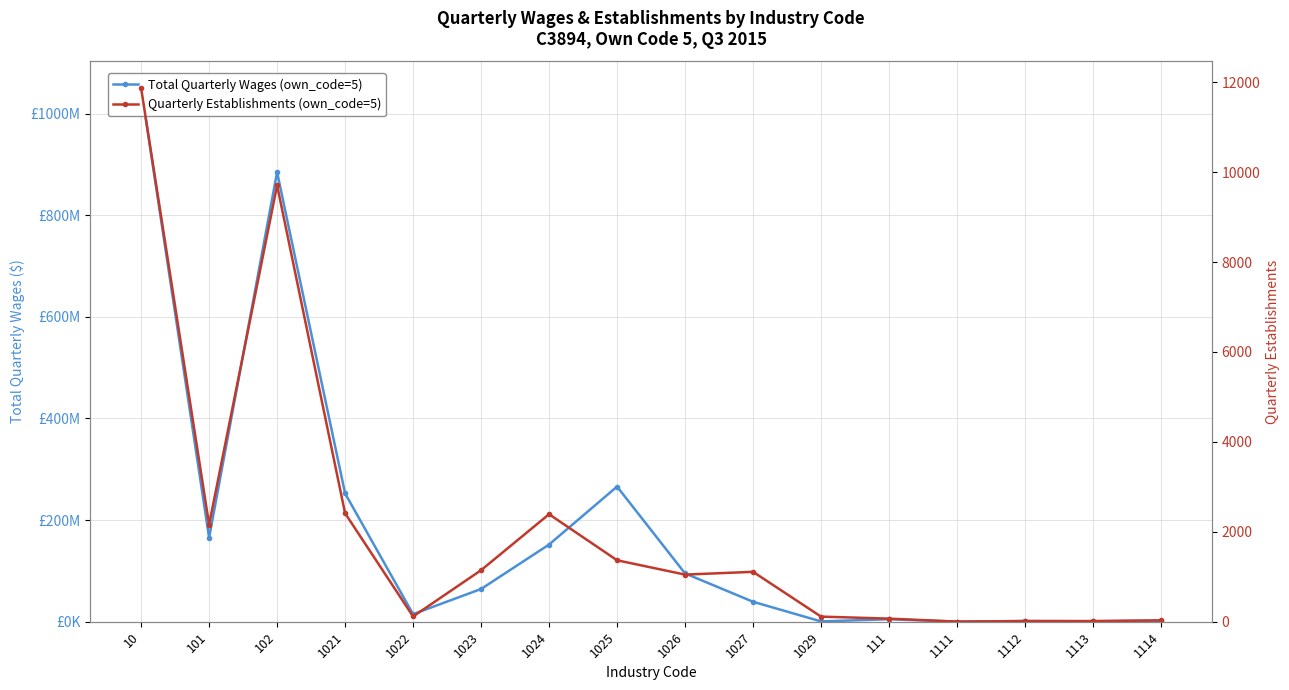

What is the label of the 9th point from the right?

1025